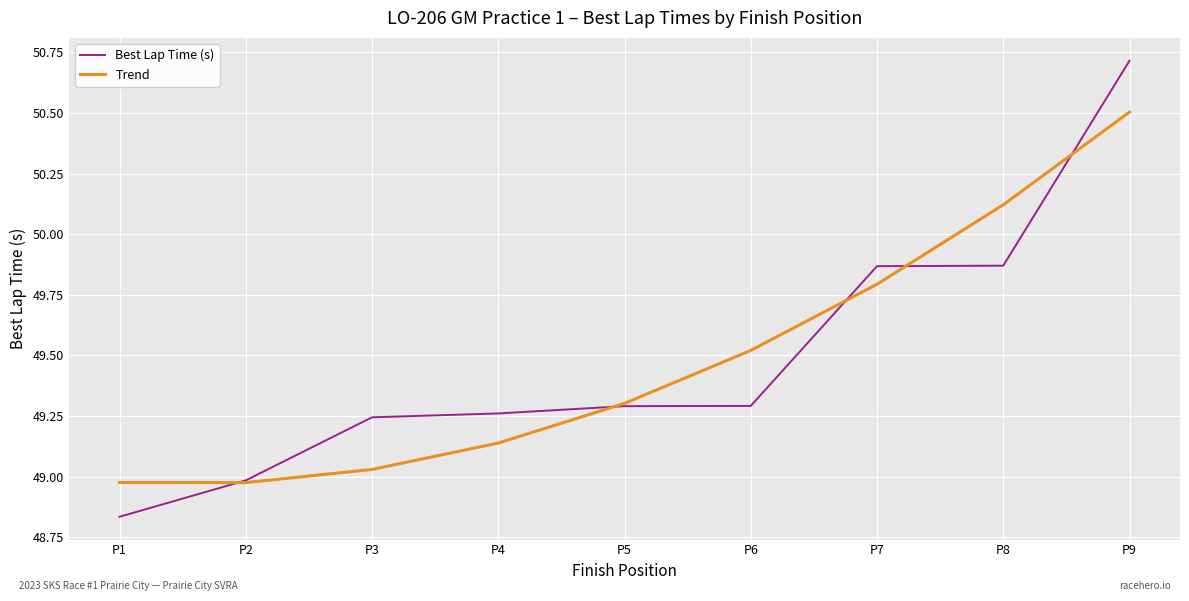

True or false: Trend has more than 0 points higher than both neighbors.

False